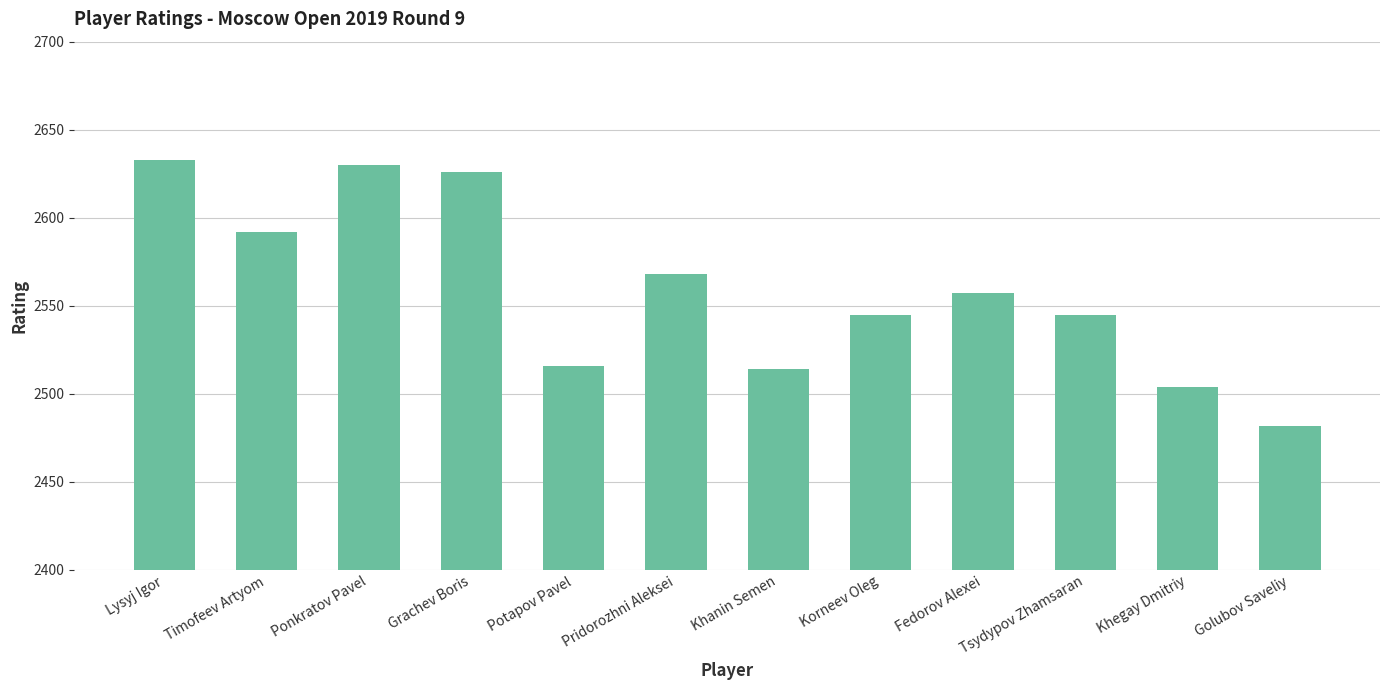

The chart shows a value of 2545 at Tsydypov Zhamsaran. True or false?

True